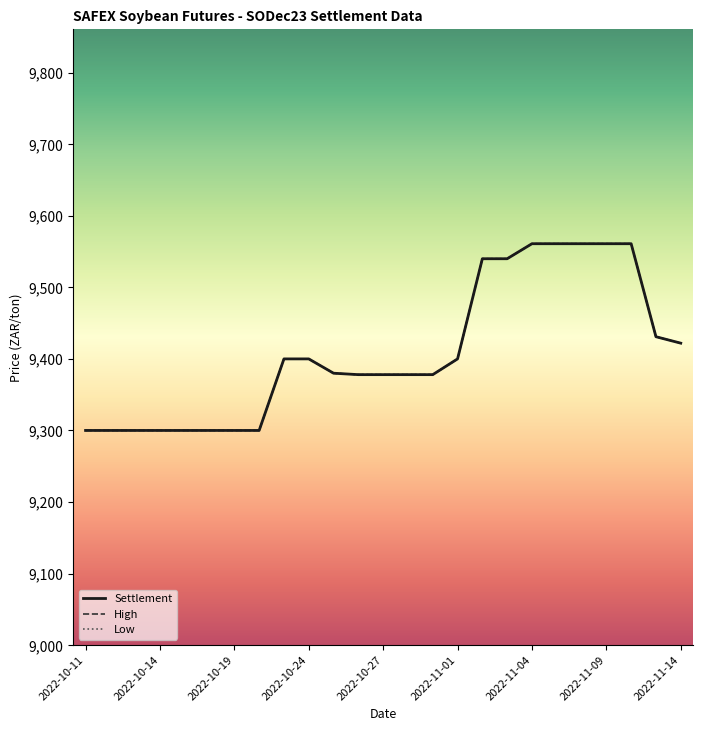

At which label does Settlement reach its peak?

2022-11-04